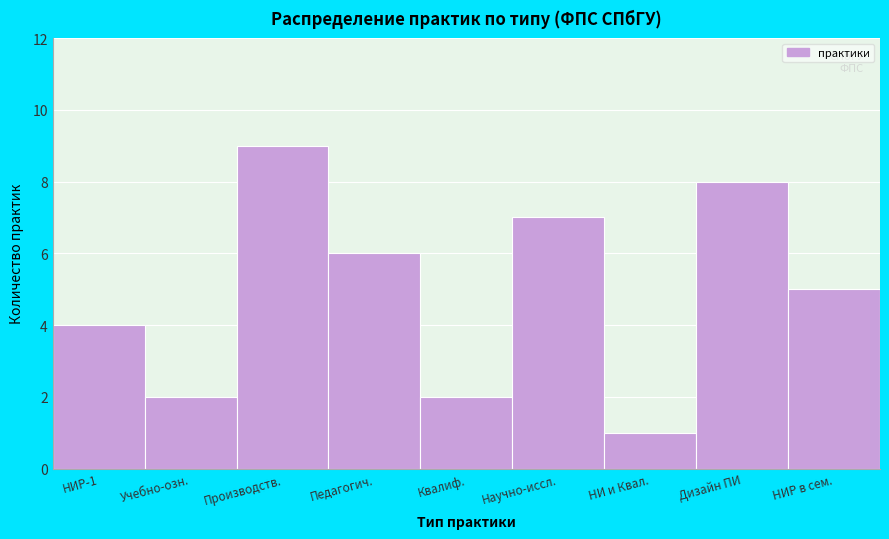

Reading right to left, transcribe all the data shown in this chart.

НИР в сем.=5	Дизайн ПИ=8	НИ и Квал.=1	Научно-иссл.=7	Квалиф.=2	Педагогич.=6	Производств.=9	Учебно-озн.=2	НИР-1=4